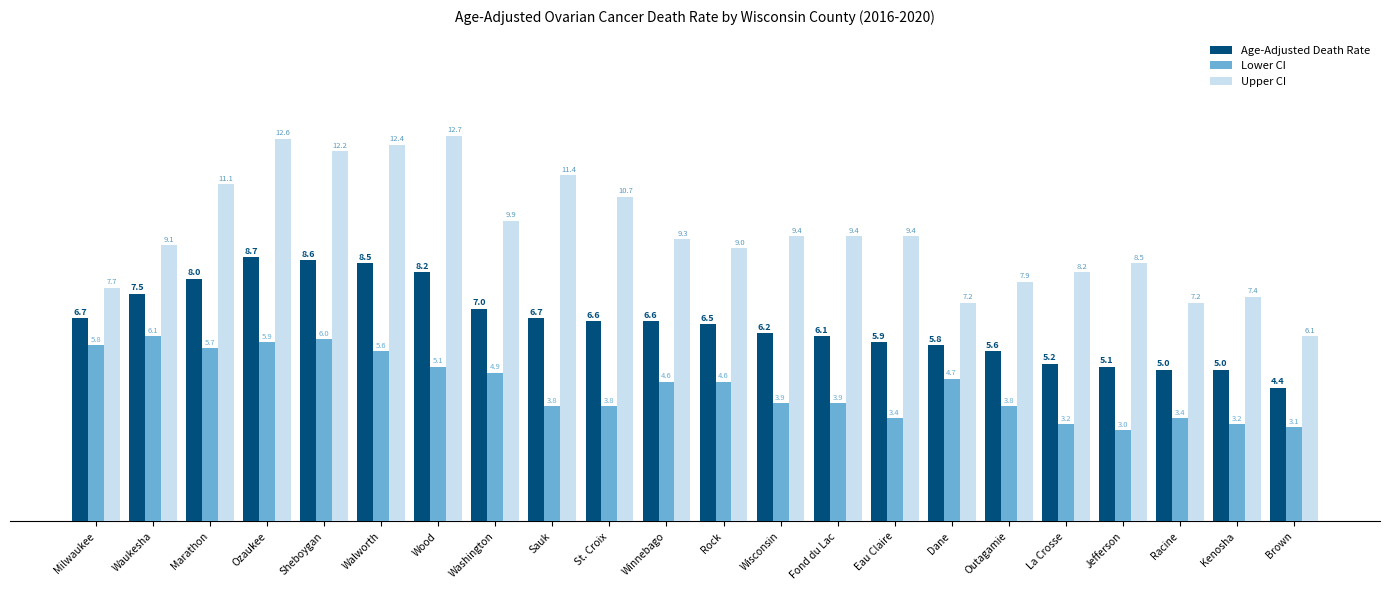

What is the sum of the Upper CI values at Washington and Wisconsin?

19.3